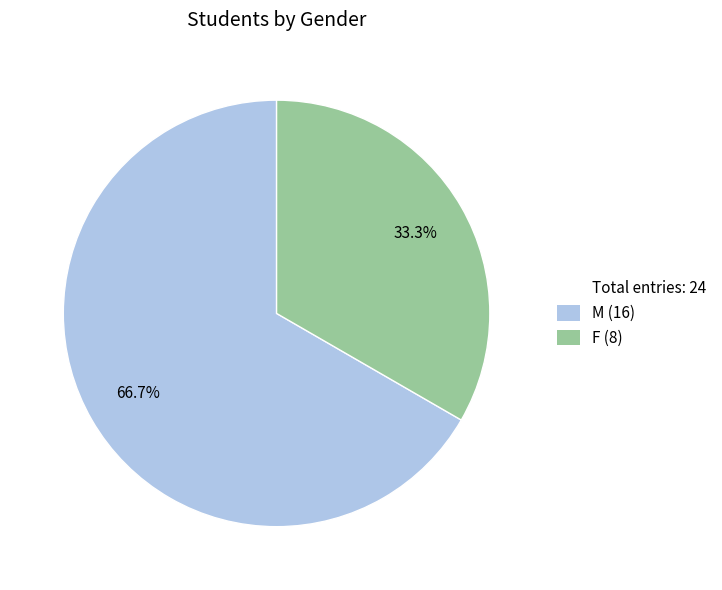

Does any single category account for the majority?

Yes